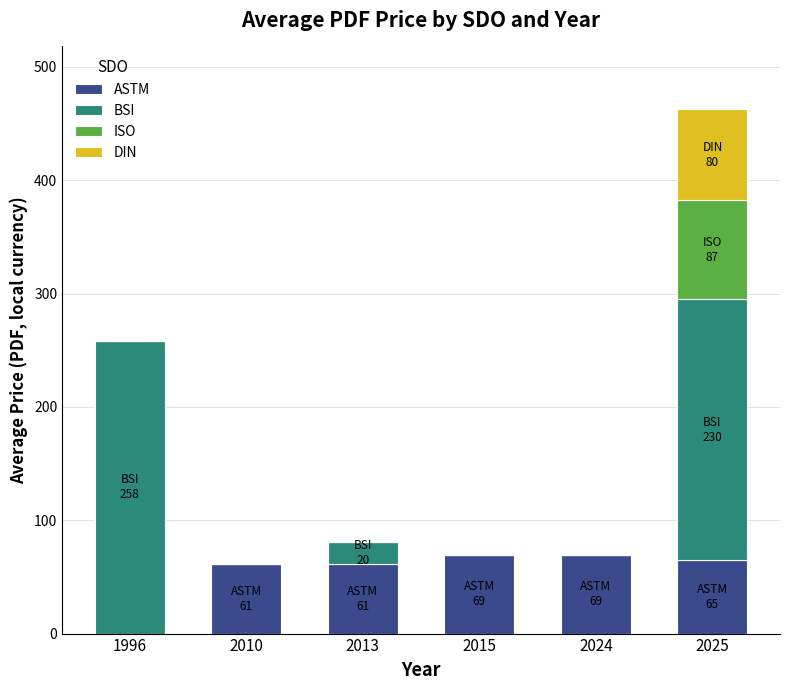

At which category is the sum across all series the highest?

2025